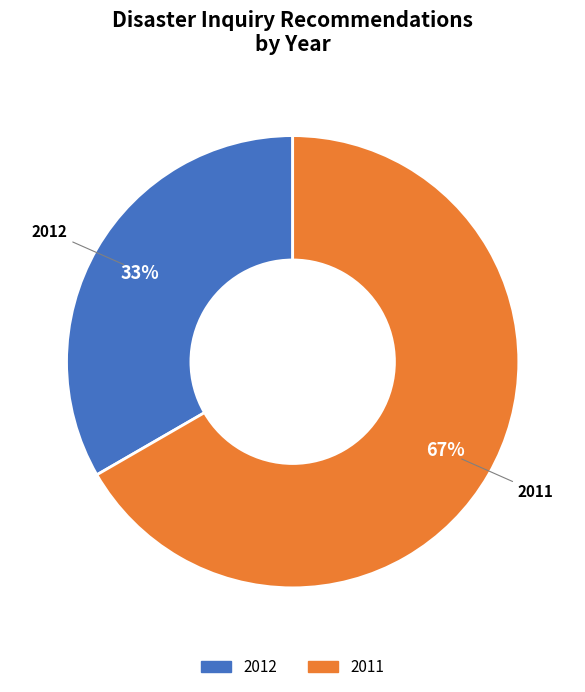

To the nearest percent, what portion does 2012 represent?

33%